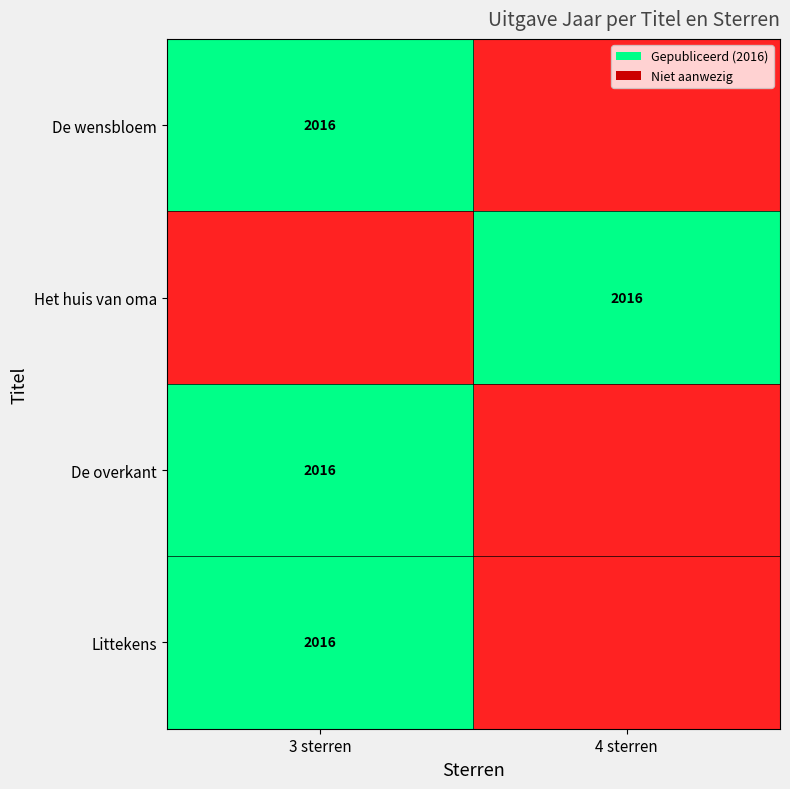

The value of Littekens at 3 sterren is 2016. True or false?

True